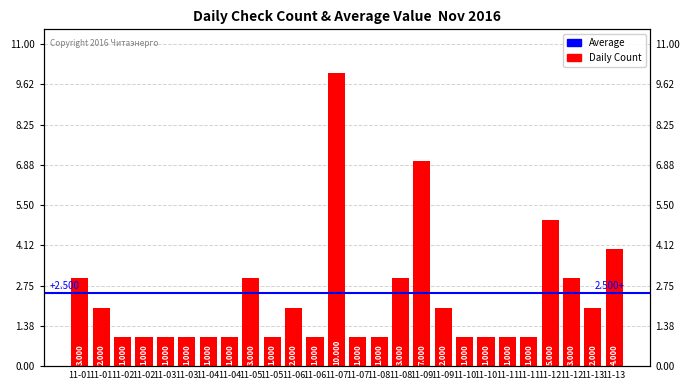

Which category has the lowest value across all series?

11-02